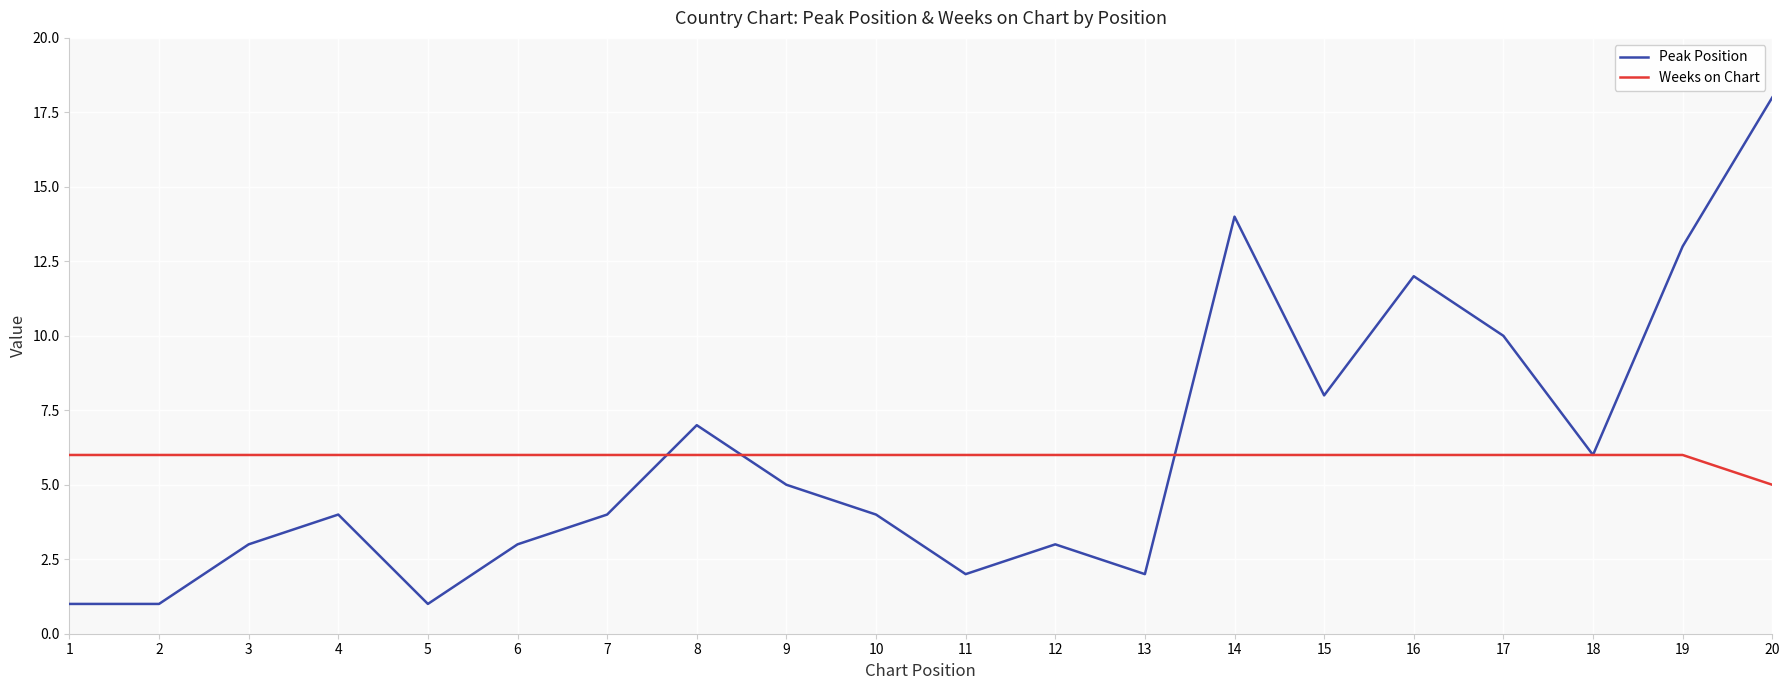

At how many categories does at least one series exceed 5?

20